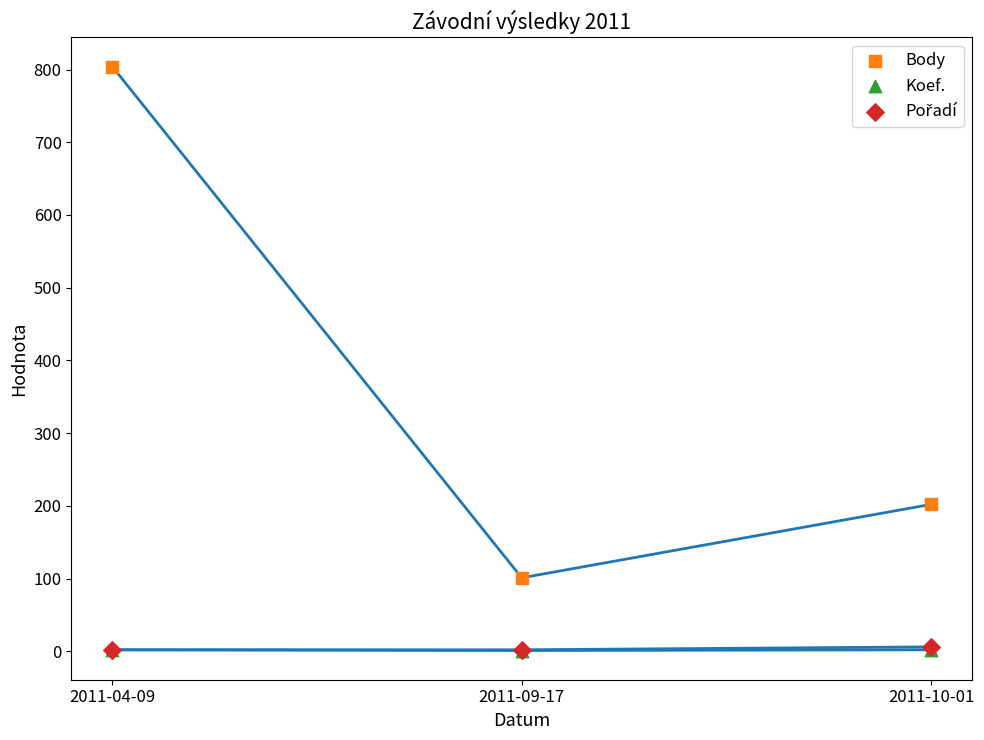

Which series contains the highest Y value?

Body